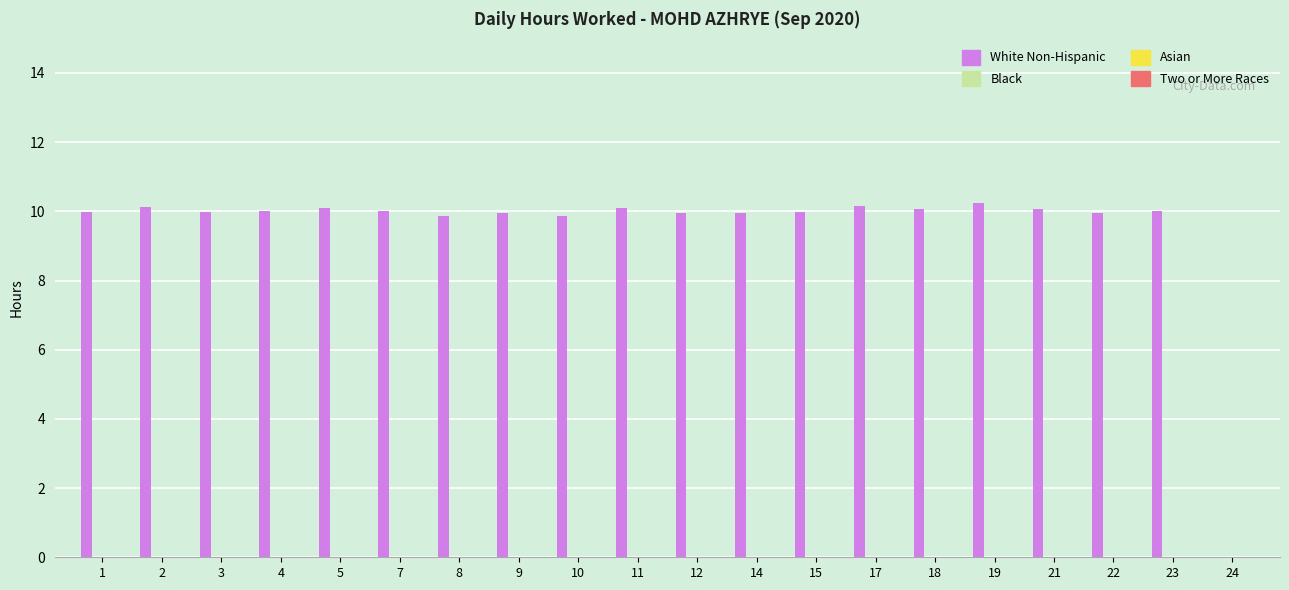

What is the sum of all values?

190.4